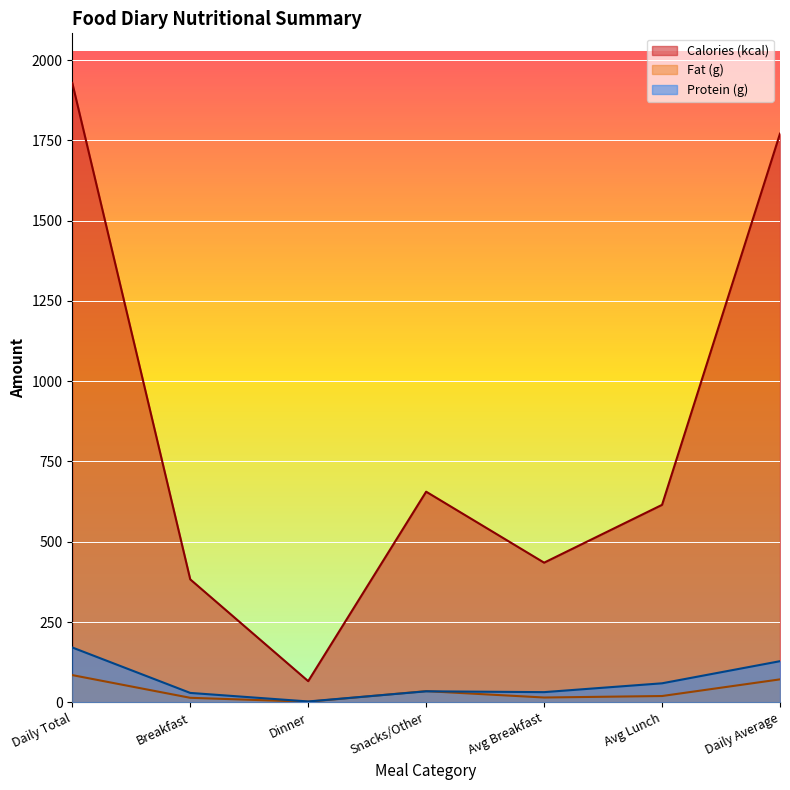

At which category is the sum across all series the highest?

Daily Total